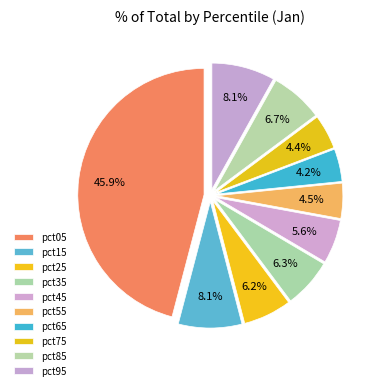

How many slices are in this pie chart?

10